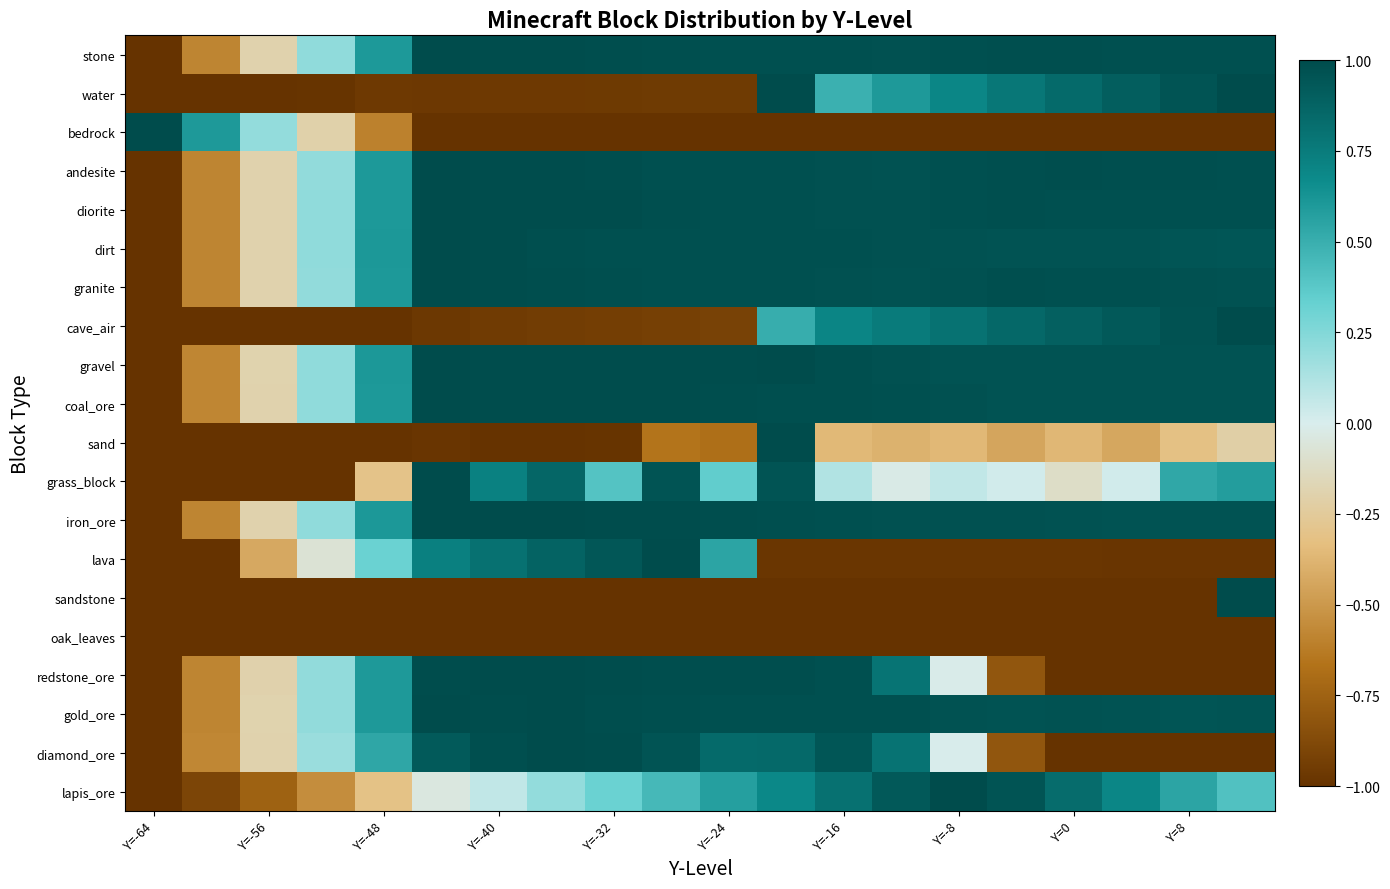

List the series in order of their peak value, lowest first.

oak_leaves, stone, water, bedrock, andesite, diorite, dirt, granite, cave_air, gravel, coal_ore, sand, grass_block, iron_ore, lava, sandstone, redstone_ore, gold_ore, diamond_ore, lapis_ore